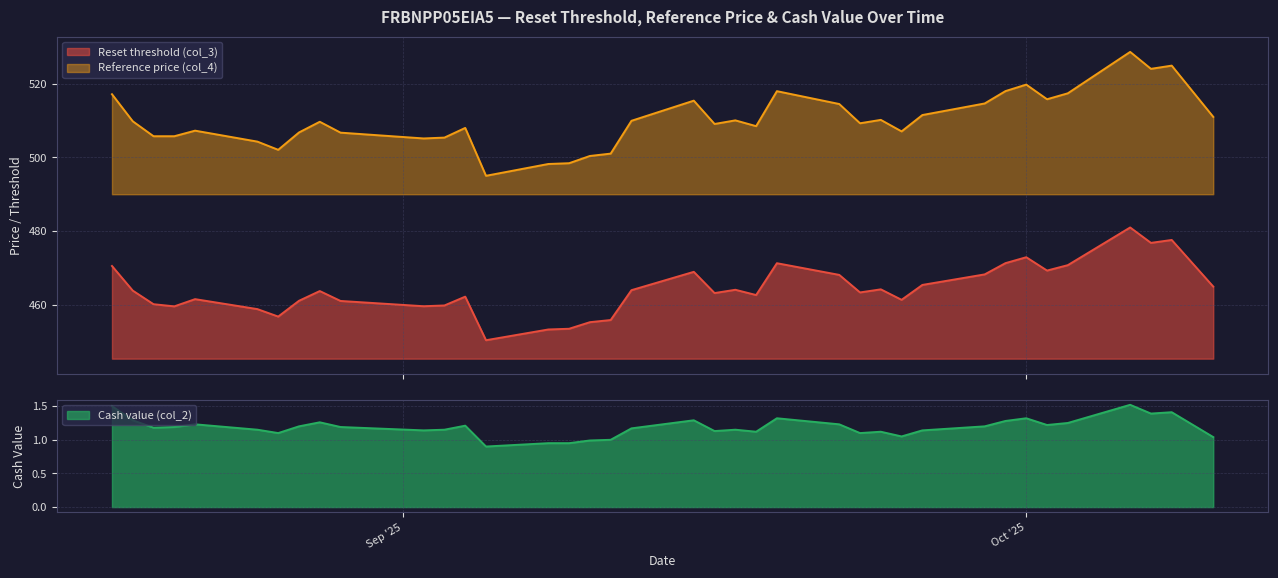

True or false: Reference price (col_4) and Cash value (col_2) cross at least once.

False